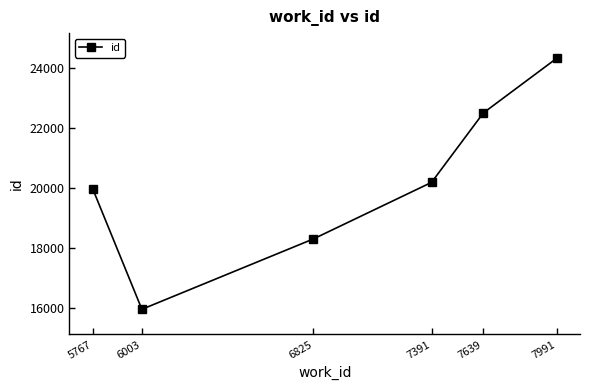

Which label corresponds to the largest value in the chart?

7991